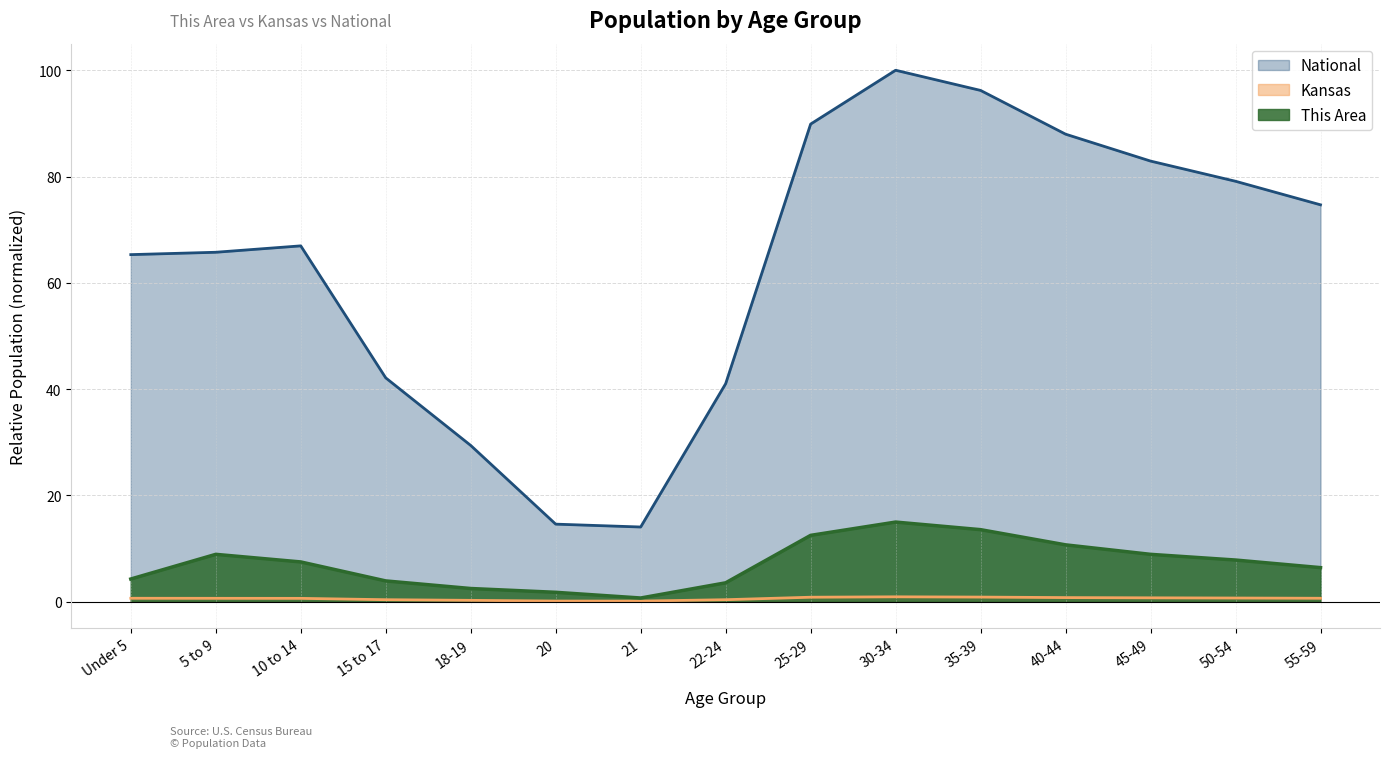

What is the minimum value shown in the chart?

0.1